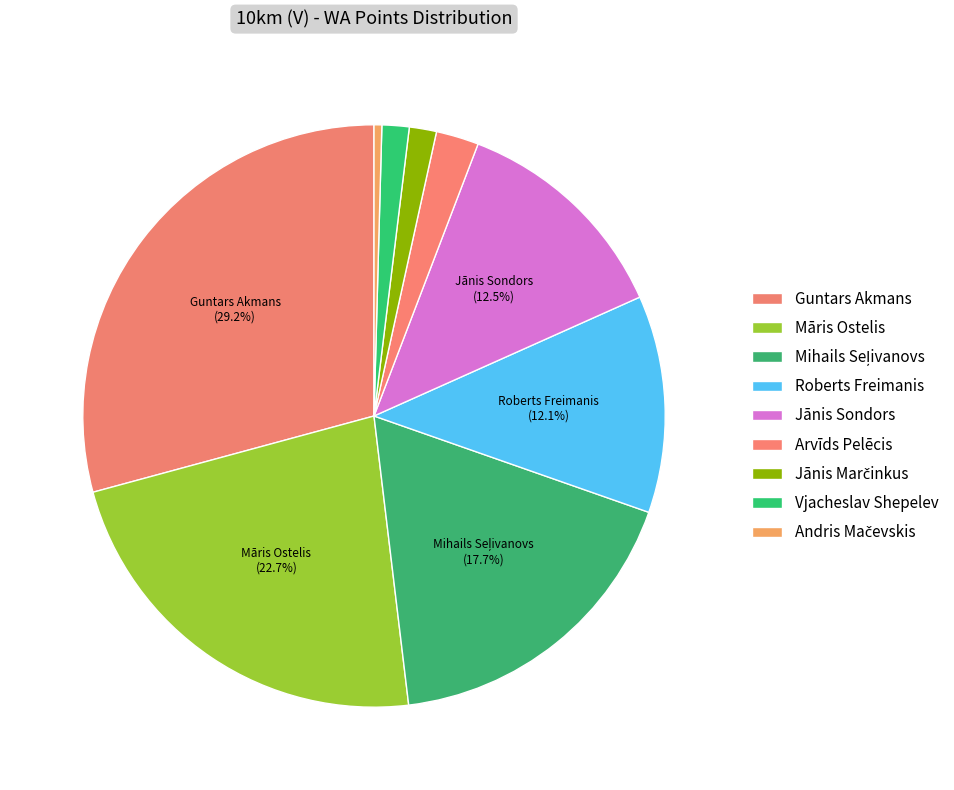

What percentage is the Vjacheslav Shepelev slice, to the nearest percent?

2%